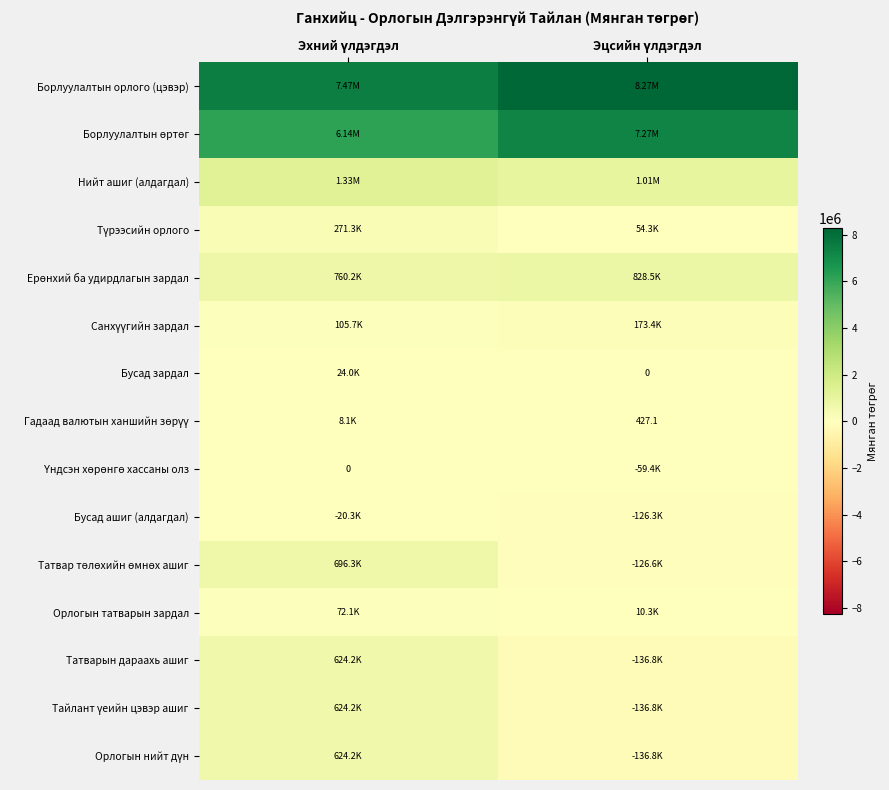

The value of Нийт ашиг (алдагдал) at Эхний үлдэгдэл is 1939068.2. True or false?

False